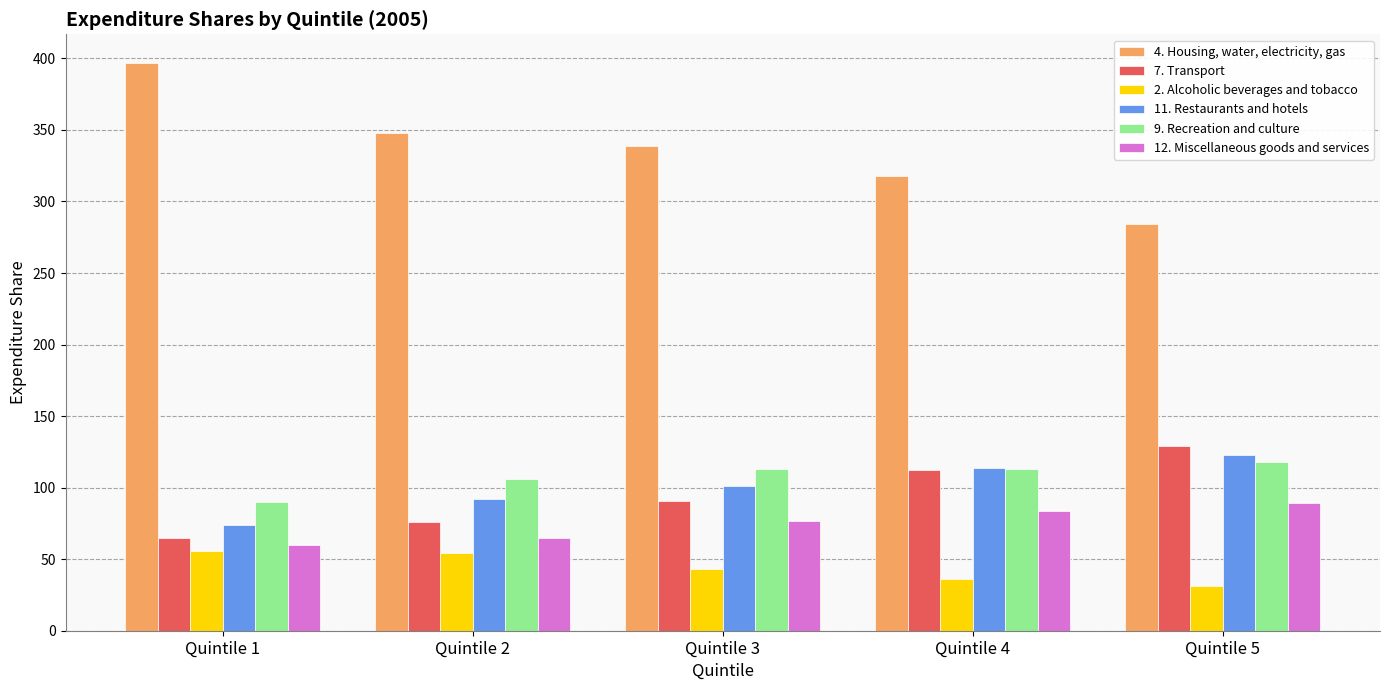

What is the total value across all series at Quintile 2?

741